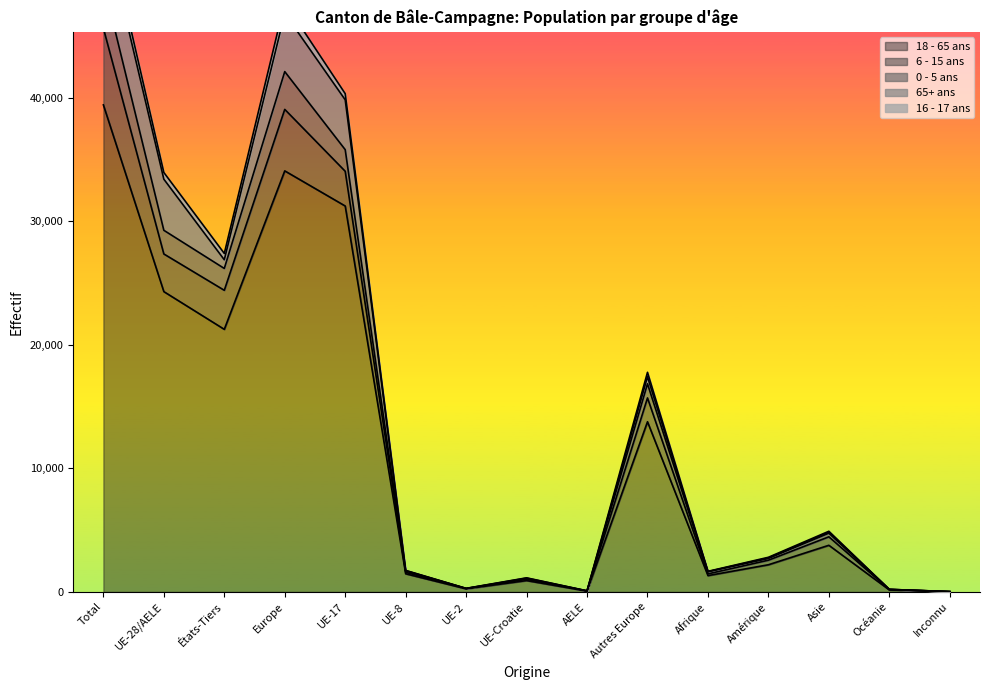

True or false: 18 - 65 ans has a value of 39431 at Total.

True